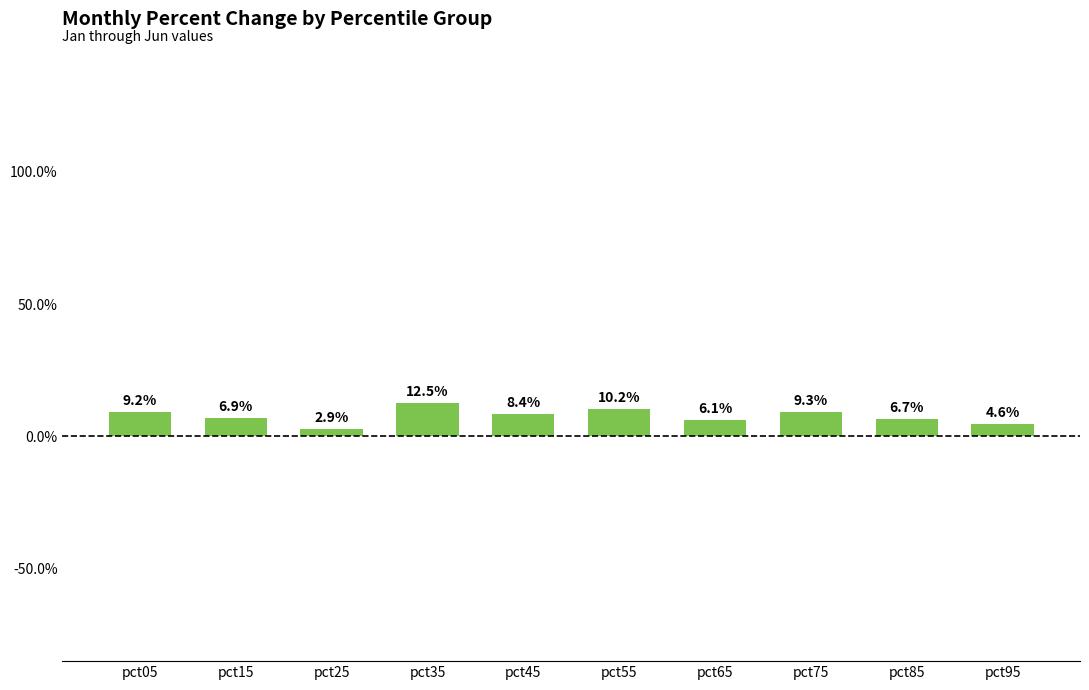

Which category has the highest value across all series?

pct35